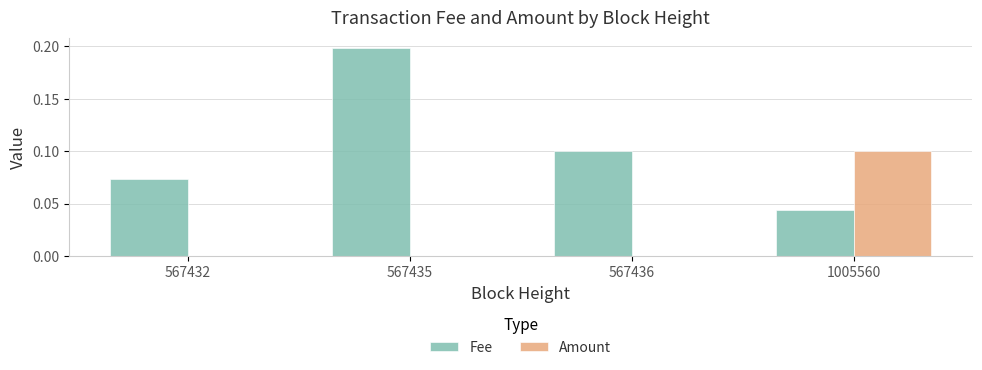

Which series has the largest total across all categories?

Fee